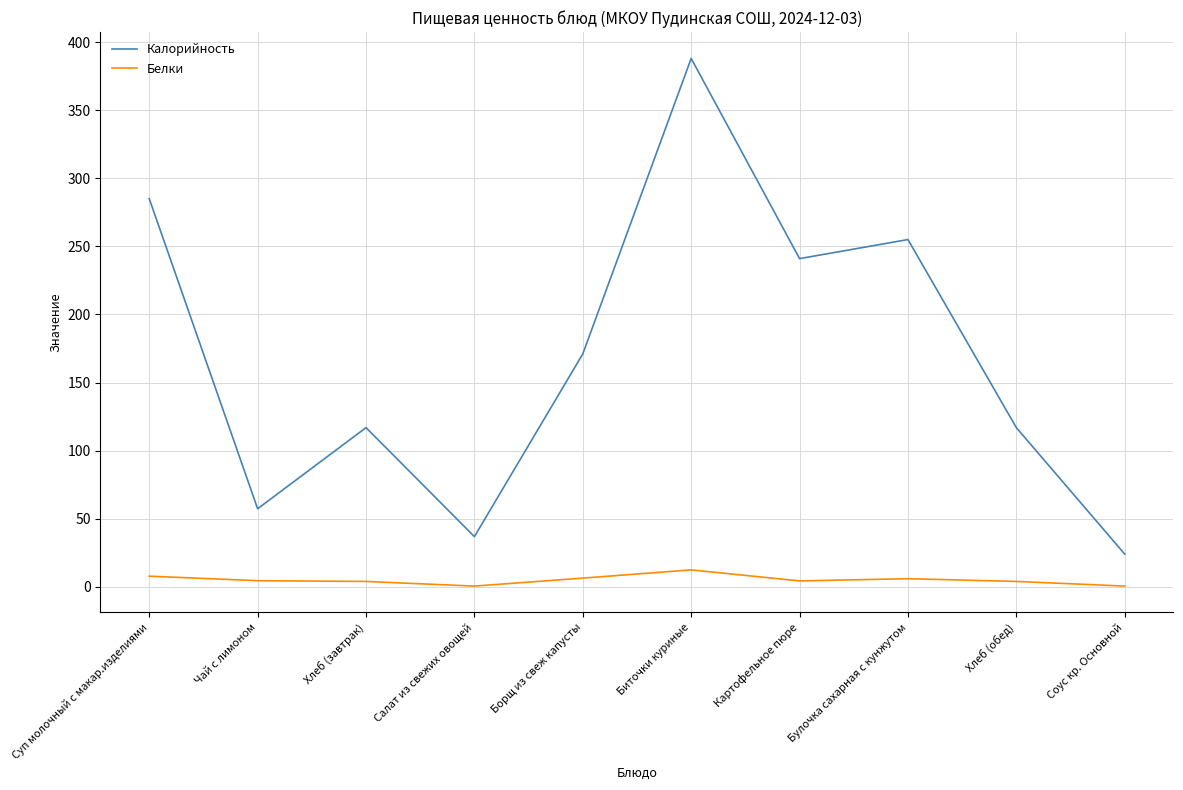

At how many categories does at least one series exceed 343?

1